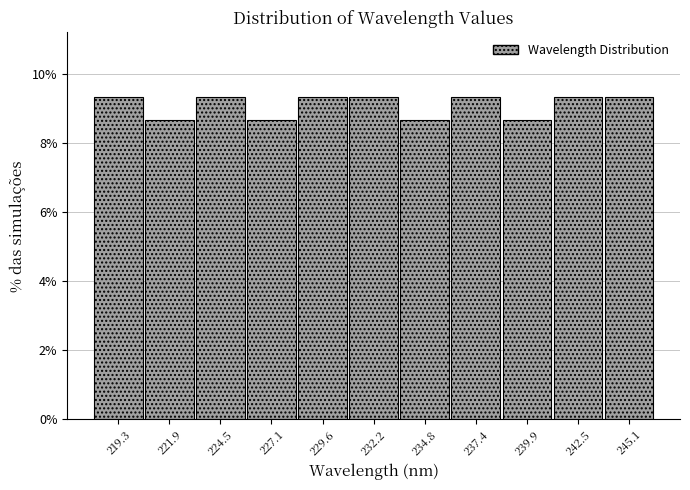

How tall is the bar that spans 233.5 to 236.0 on the x-axis? Neither the bar edges nor the heights are printed on the chart, so give them approximately, as read against the axes.

8.6